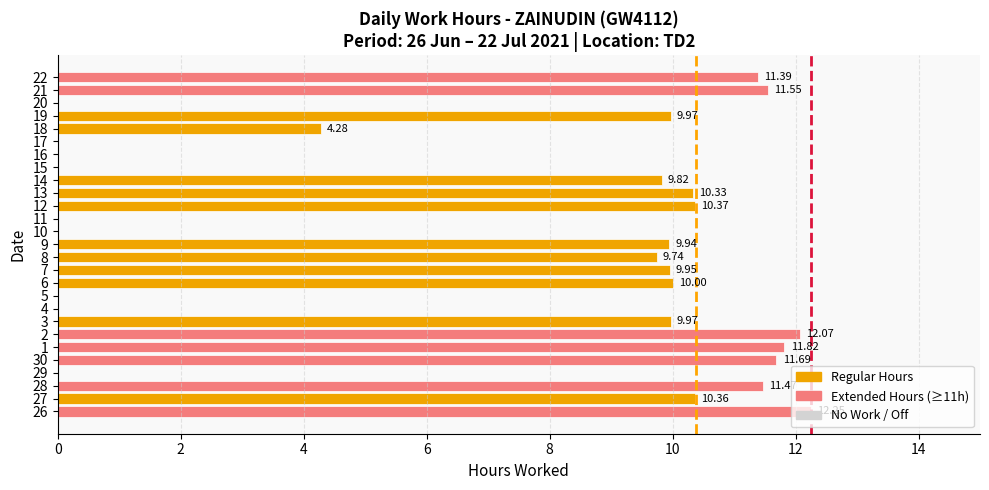

What is the sum of the values at 19 and 17?

10.0